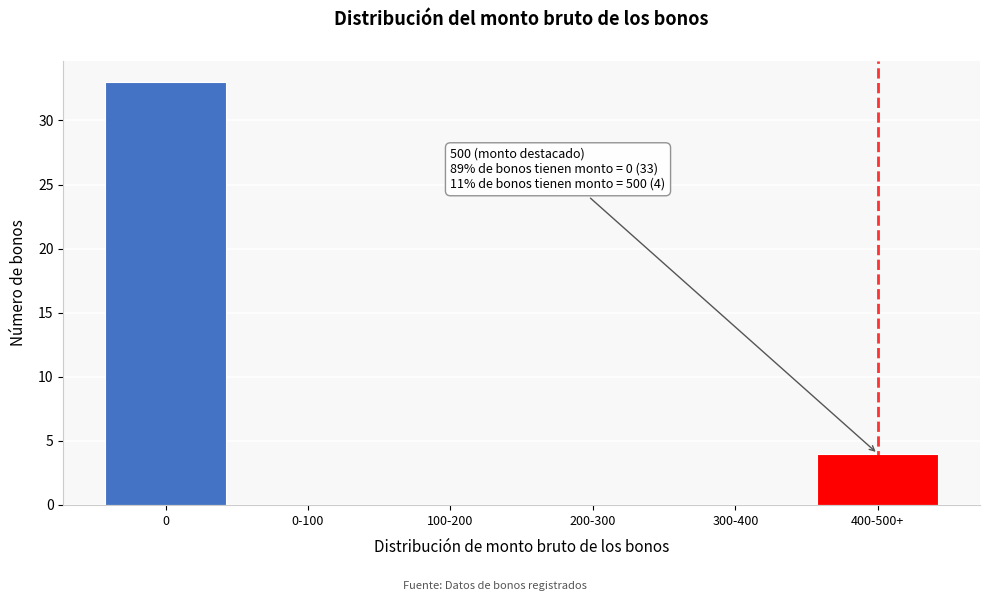

Reading right to left, transcribe all the data shown in this chart.

400-500+=4	300-400=0	200-300=0	100-200=0	0-100=0	0=33